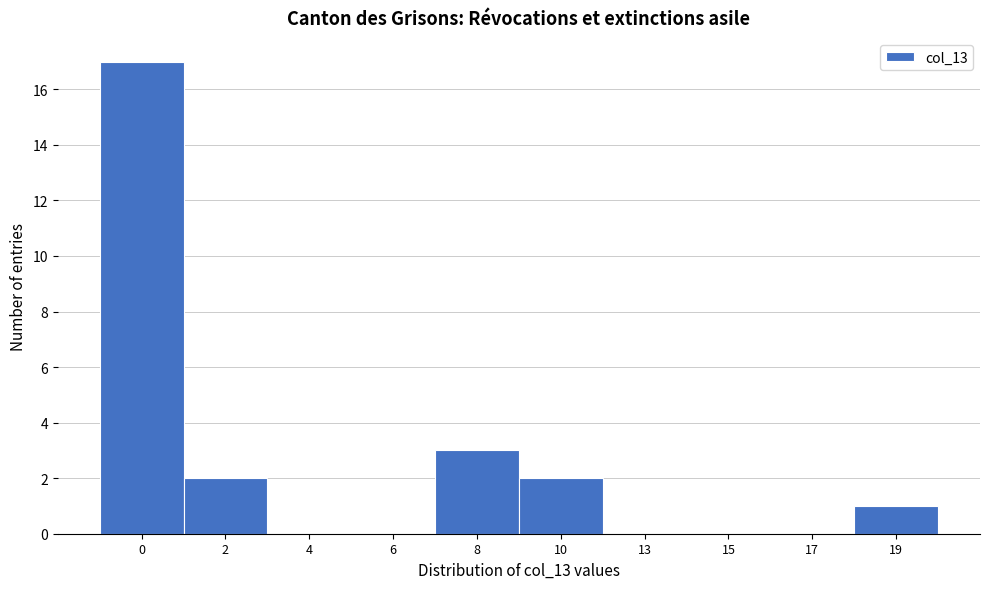

Reading right to left, list all the values displayed in this chart.

19=1	17=0	15=0	13=0	10=2	8=3	6=0	4=0	2=2	0=17